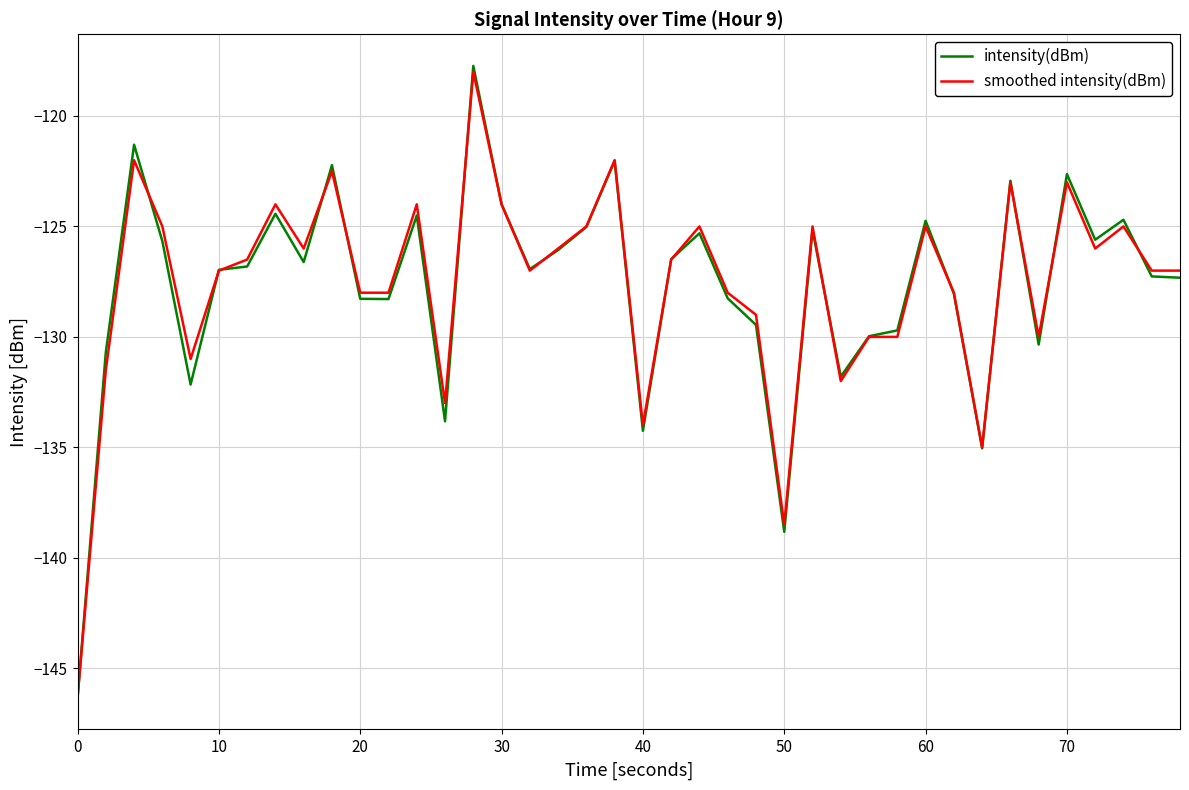

Does the chart have visible grid lines?

Yes